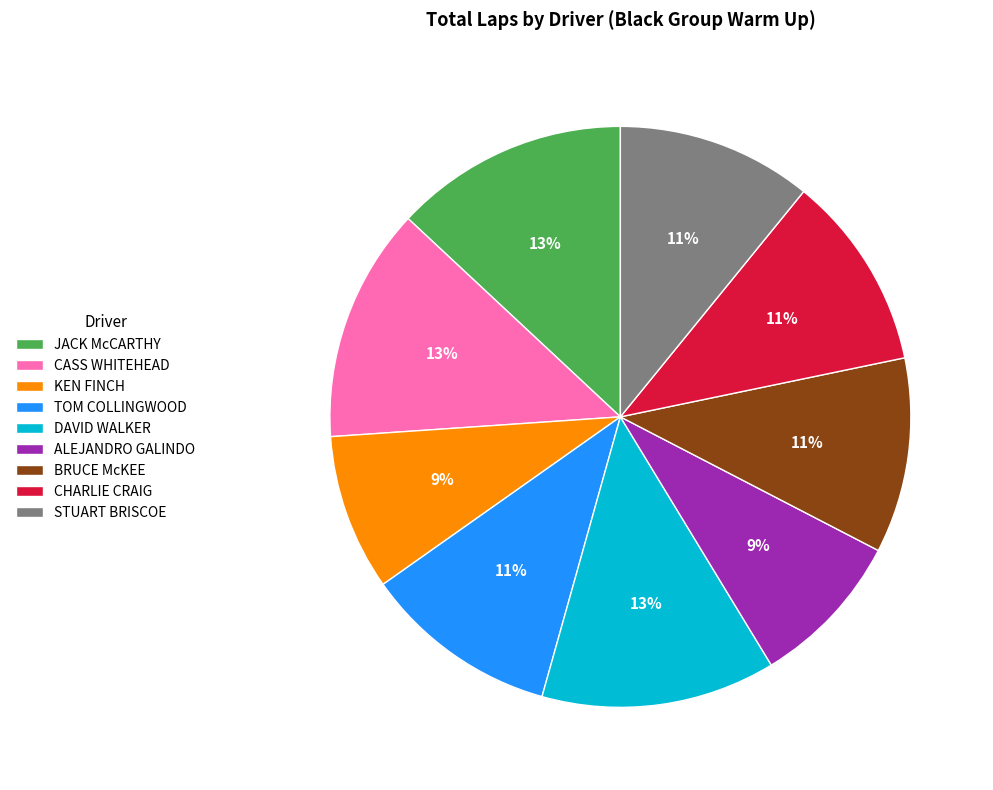

Count the number of slices in the pie.

9